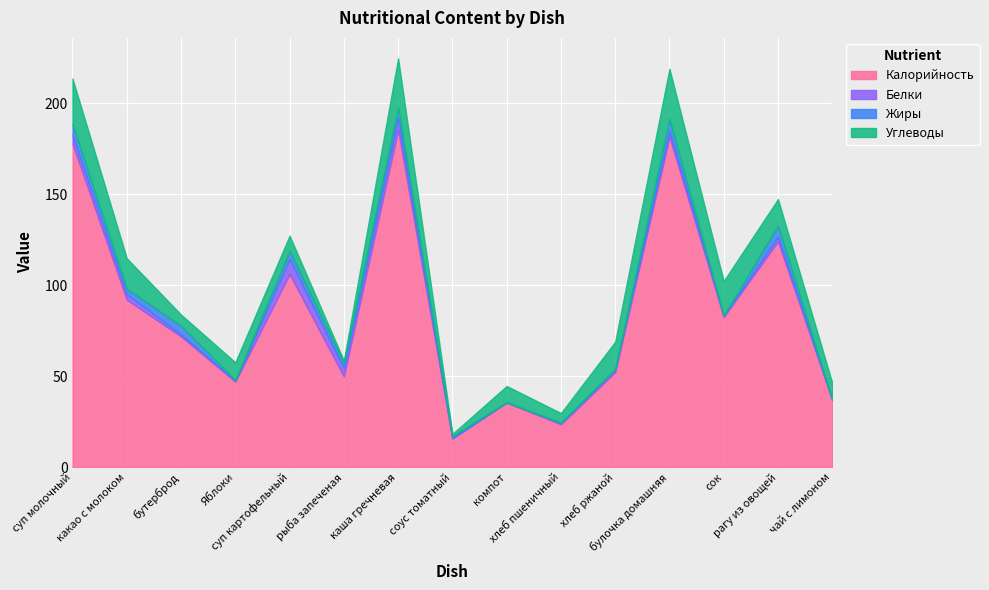

What is the difference between the Углеводы values at сок and какао с молоком?

2.4